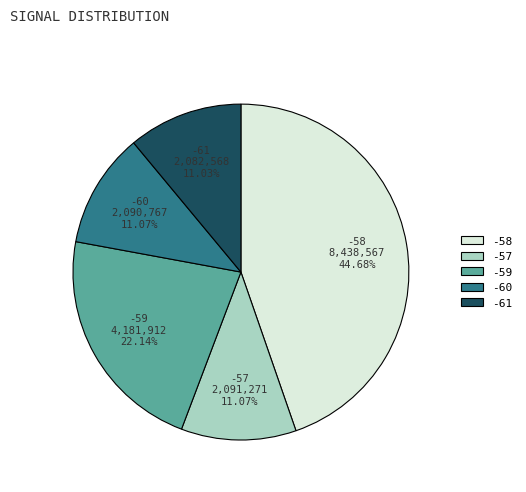

To the nearest percent, what is the combined percentage of -57 and -58?

56%